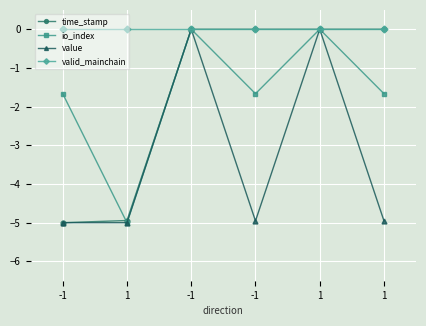

Does the chart have visible grid lines?

Yes